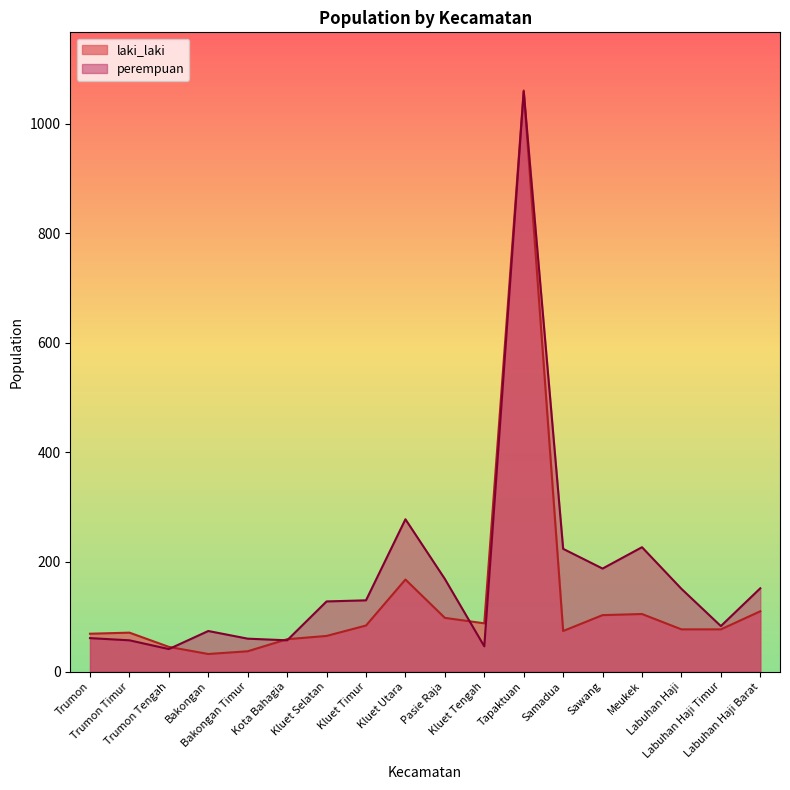

Which series has the widest spread of values?

laki_laki